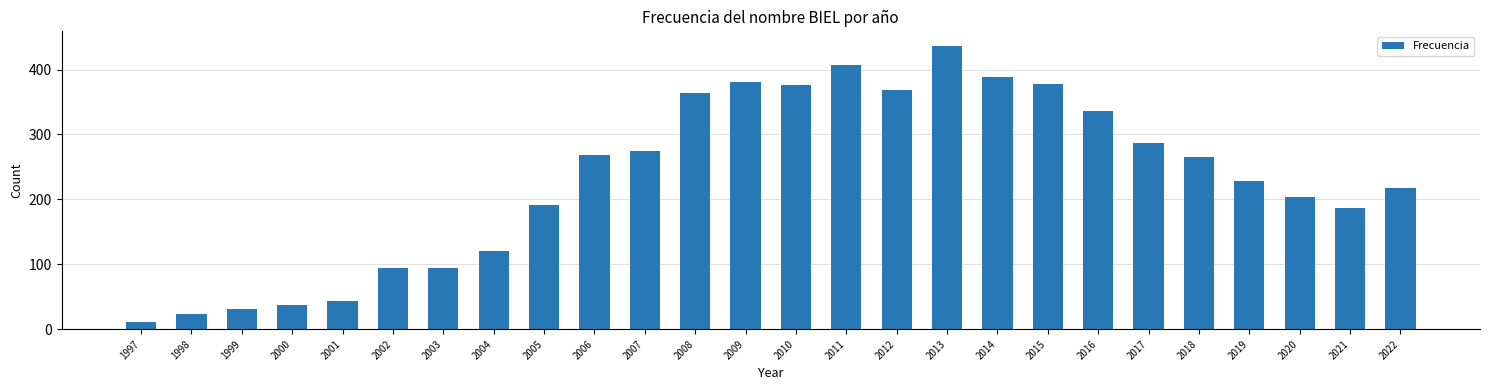

Which has a higher value, 2006 or 2001?

2006